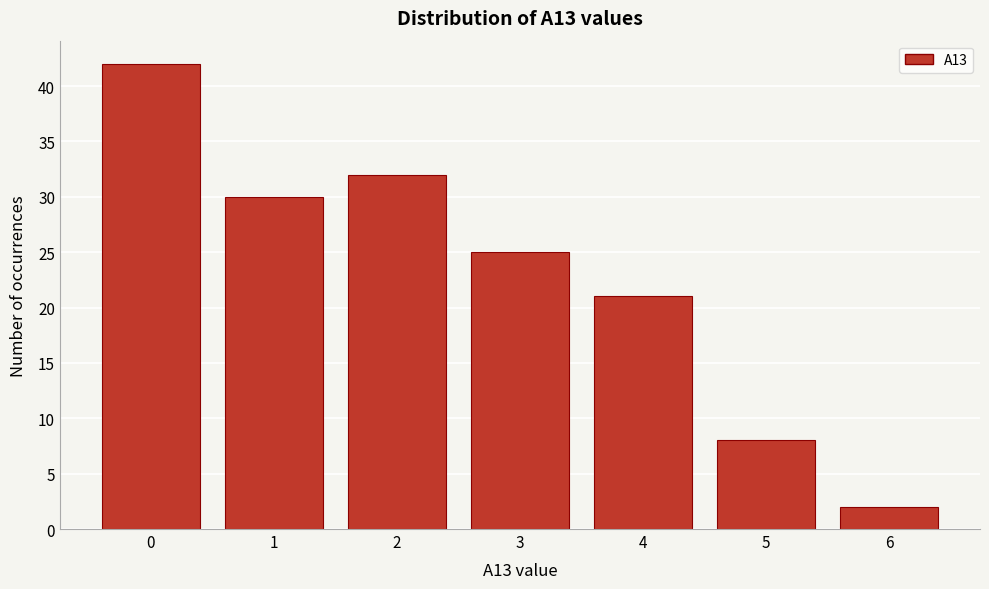

Reading left to right, list all the values displayed in this chart.

0=42	1=30	2=32	3=25	4=21	5=8	6=2